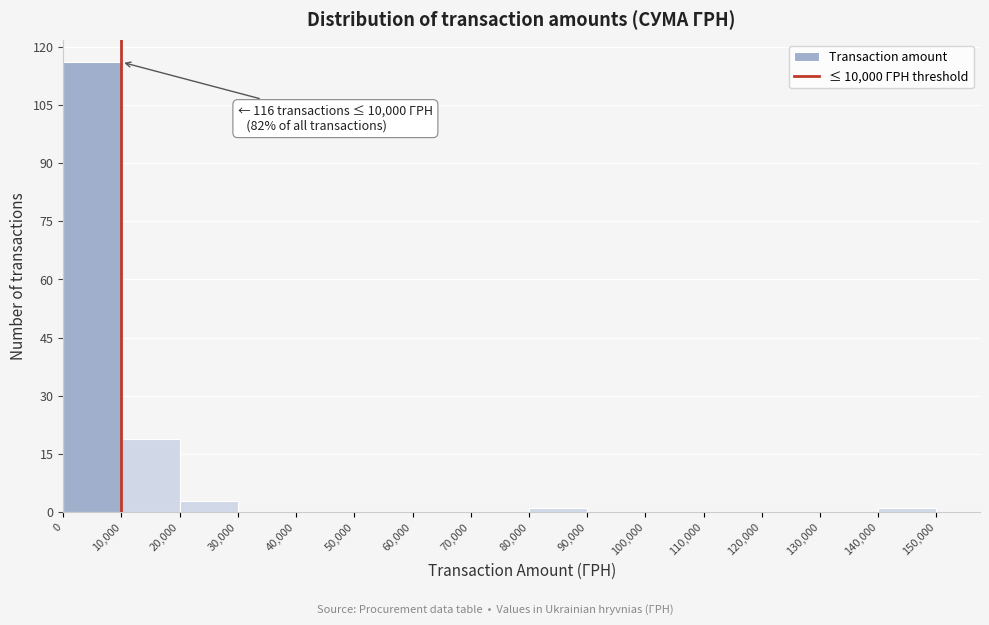

Which range on the x-axis has the tallest bar?

0 to 10,000